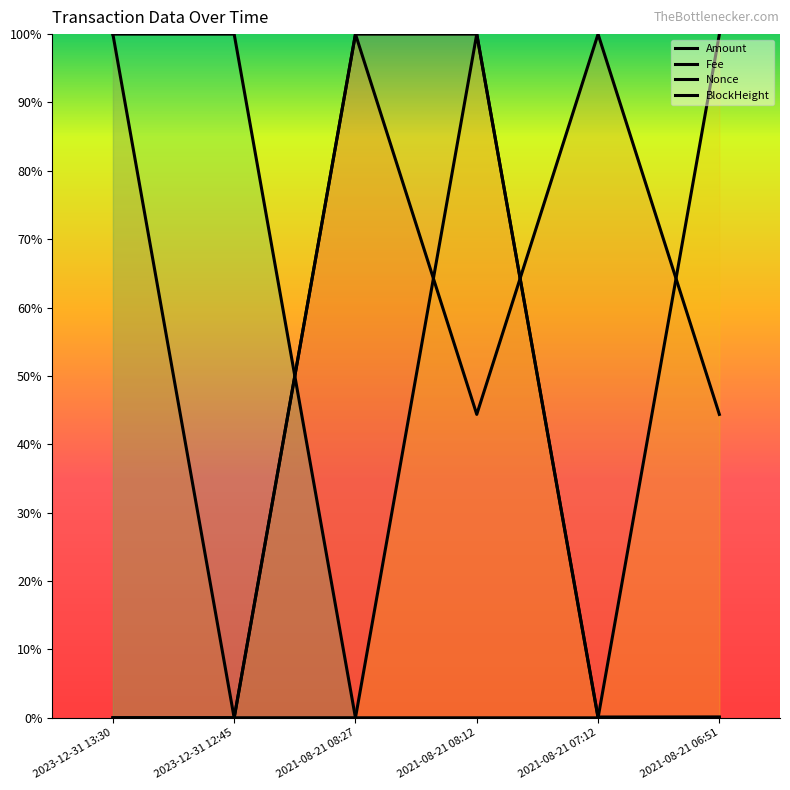

The value of BlockHeight at 2021-08-21 08:27 is 0.0. True or false?

False